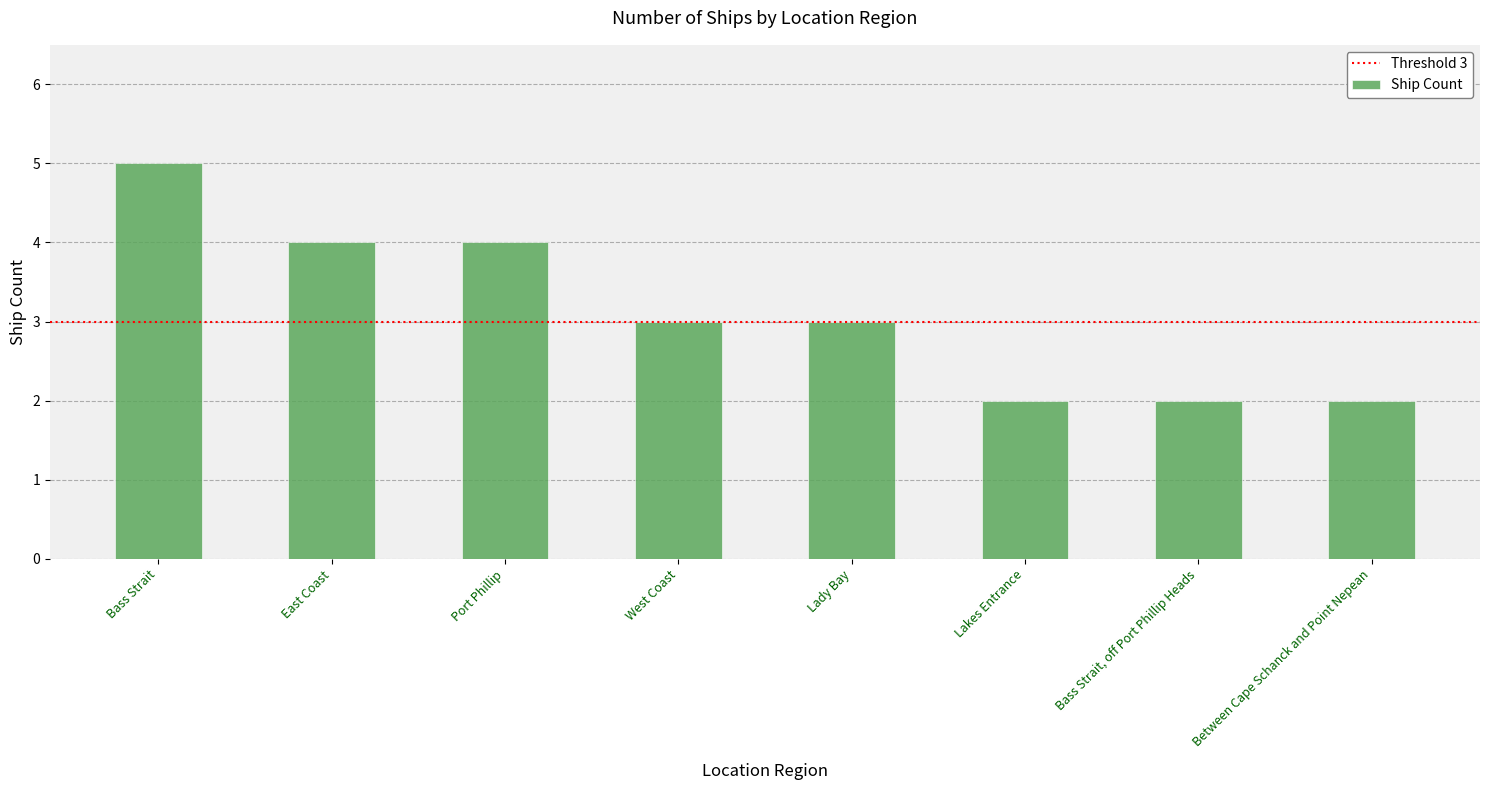

What is the maximum value shown in the chart?

5